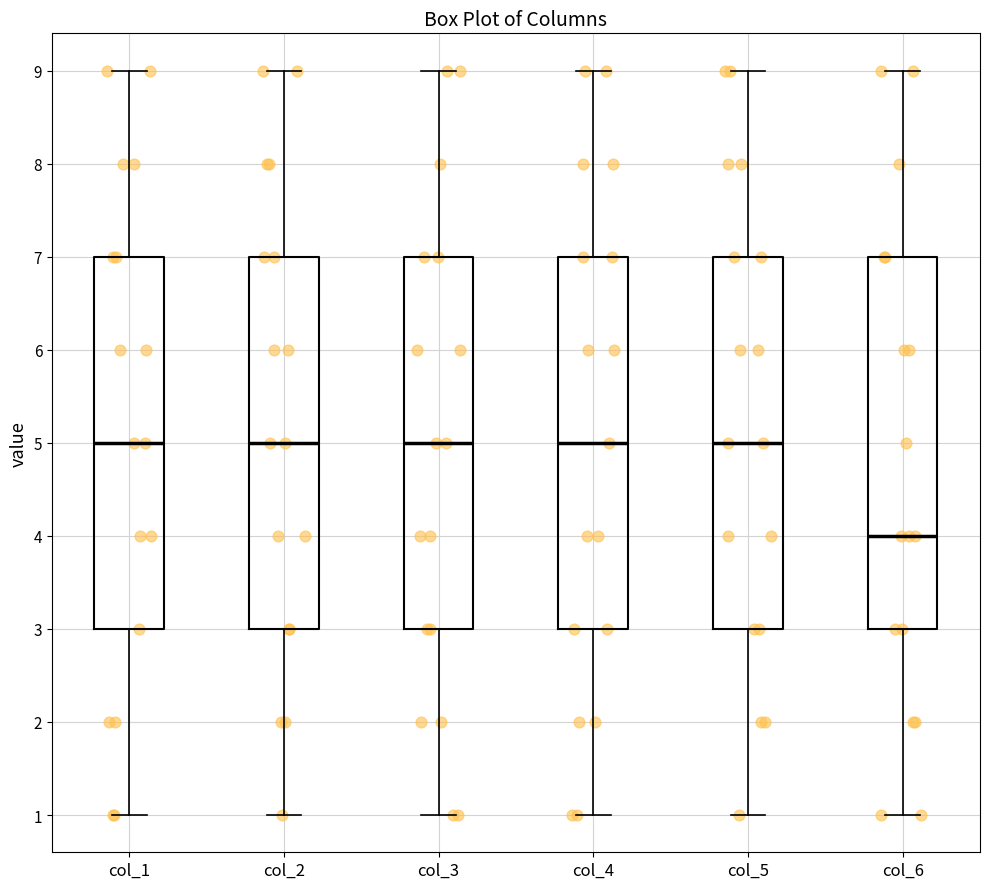

Where is the upper edge of the box for col_1 on the y-axis? The values are not printed on the chart, so give them approximately, as read against the axis.

7